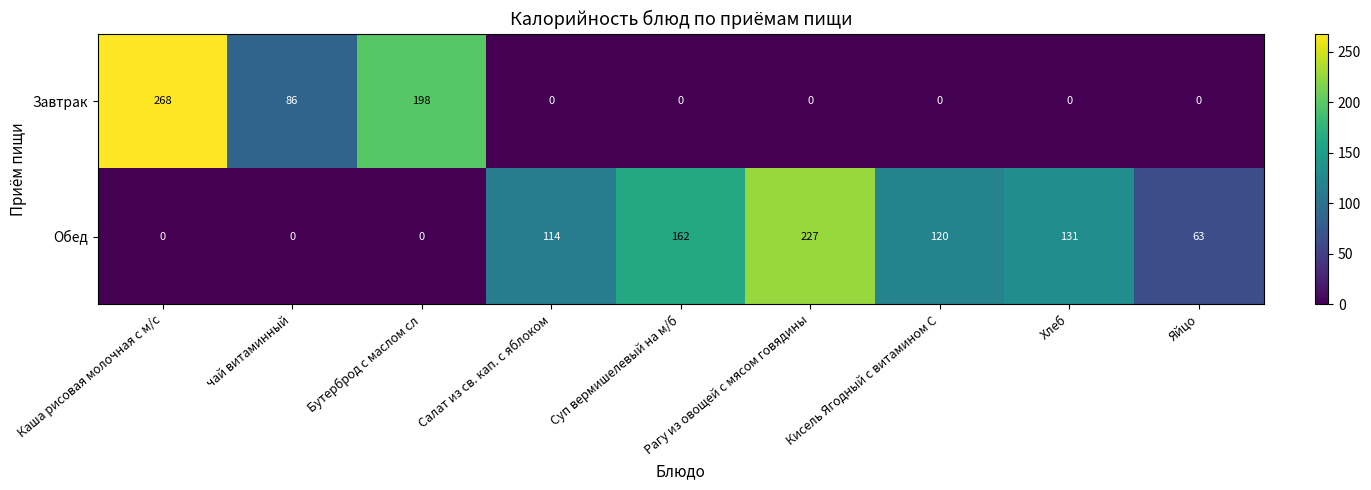

The value of Обед at Бутерброд с маслом сл is 0. True or false?

True